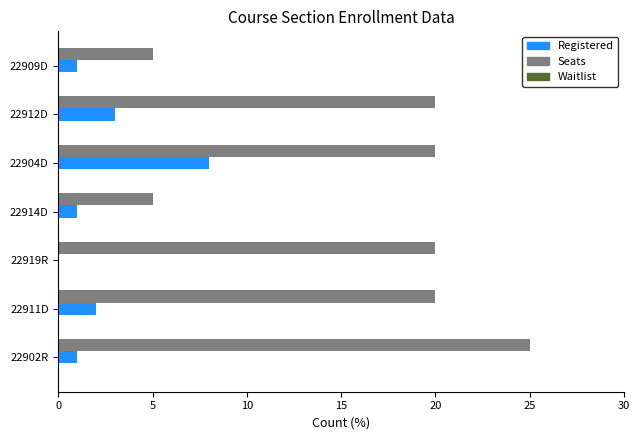

What is the total value across all series at 22914D?

6